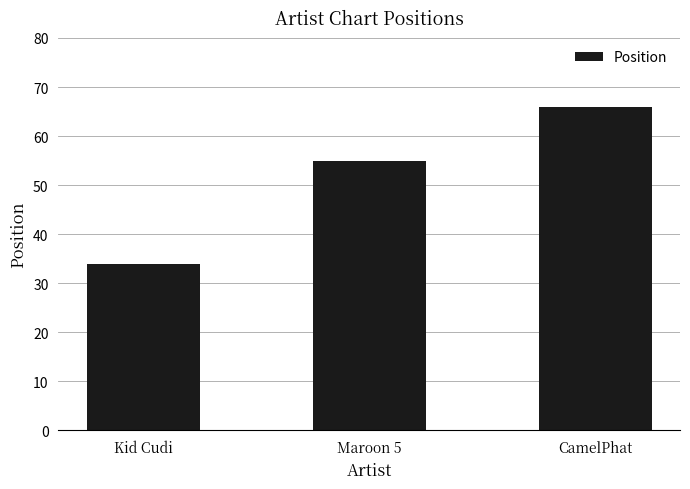

Which category has the lowest value across all series?

Kid Cudi